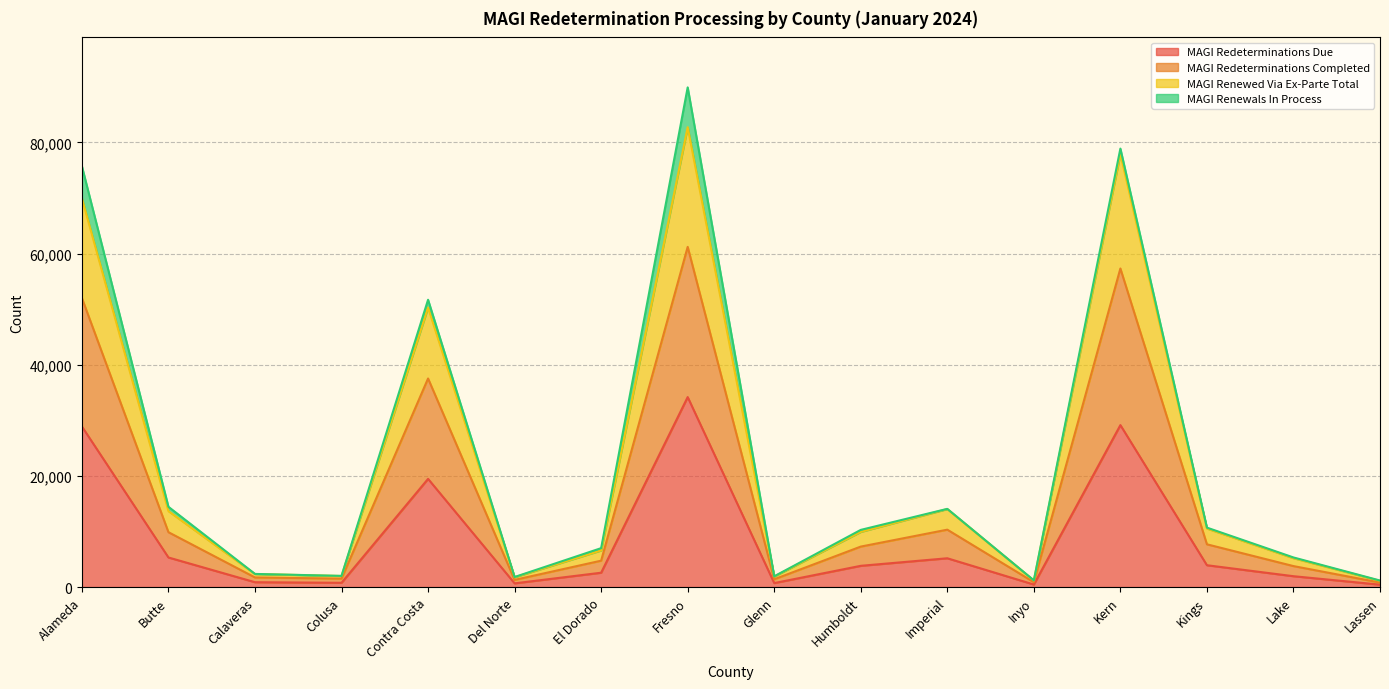

What is the label of the 9th point from the right?

Fresno